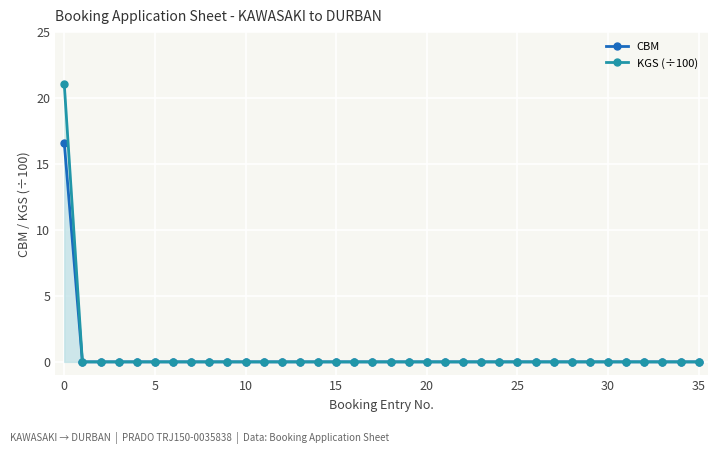

True or false: KGS (÷100) has a value of 0.0 at 25.

True